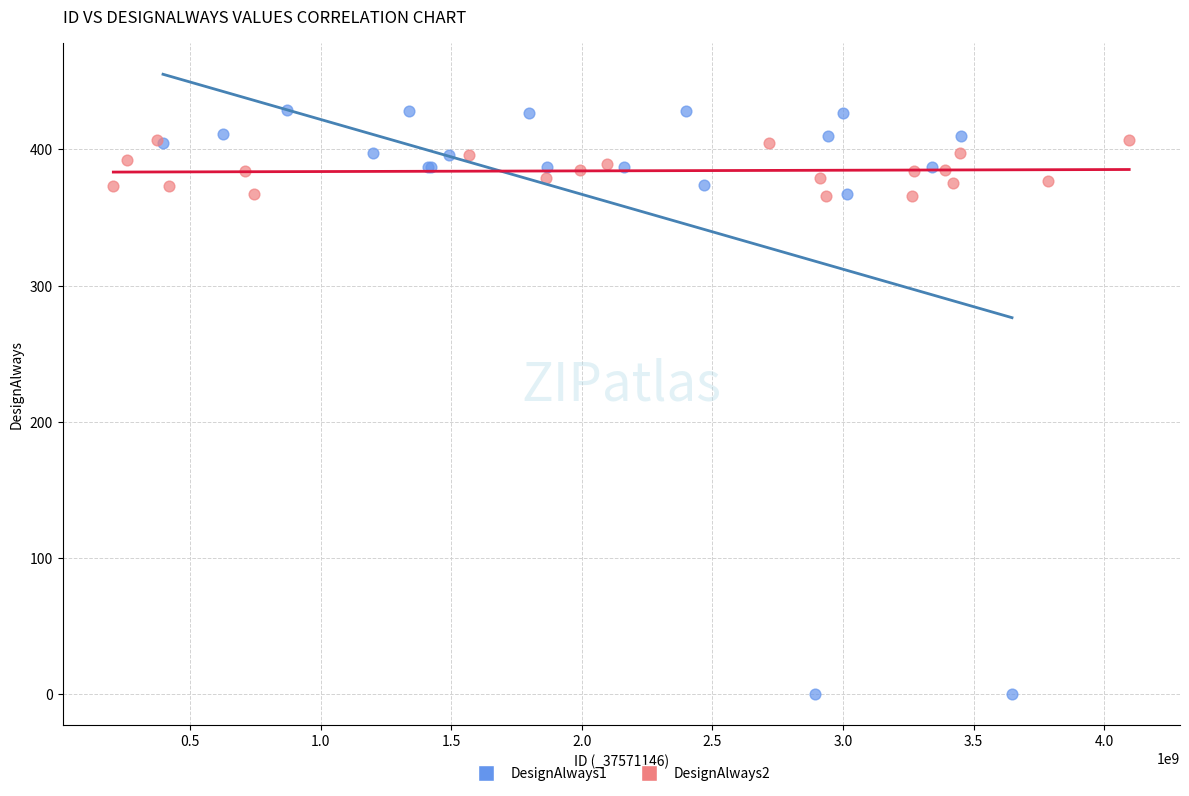

Which series has the largest Y range (max minus min)?

DesignAlways1